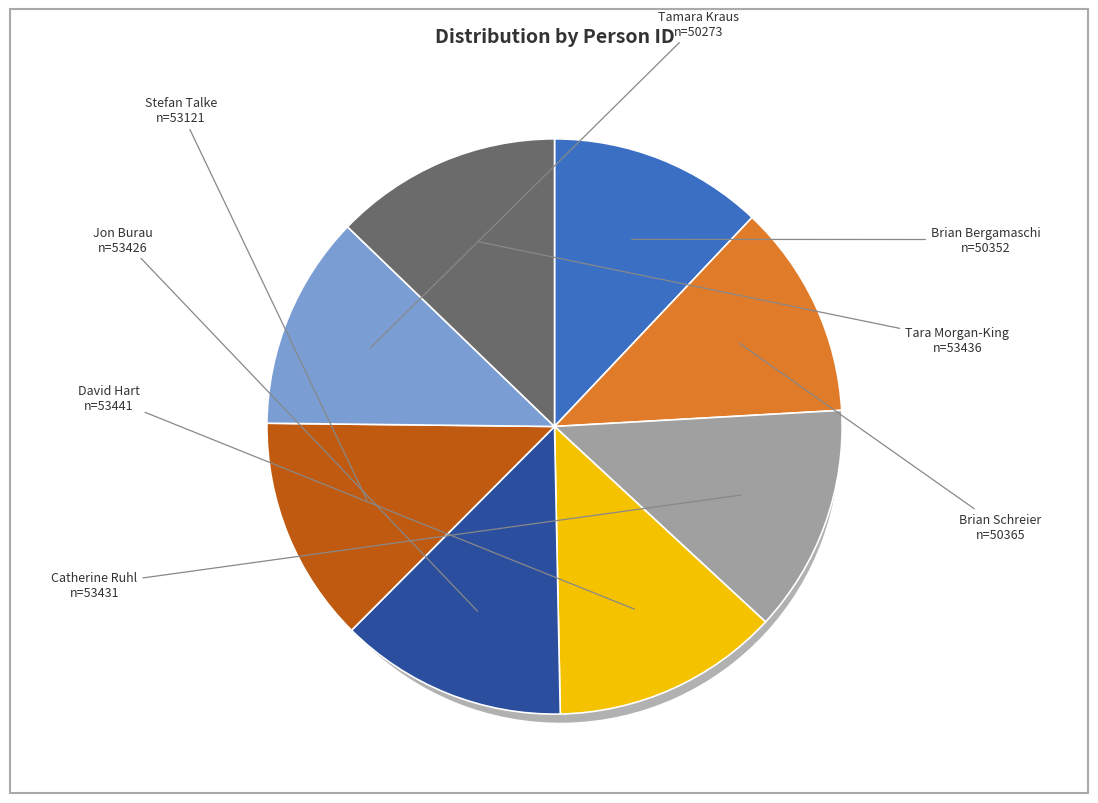

How many segments does this pie chart have?

8